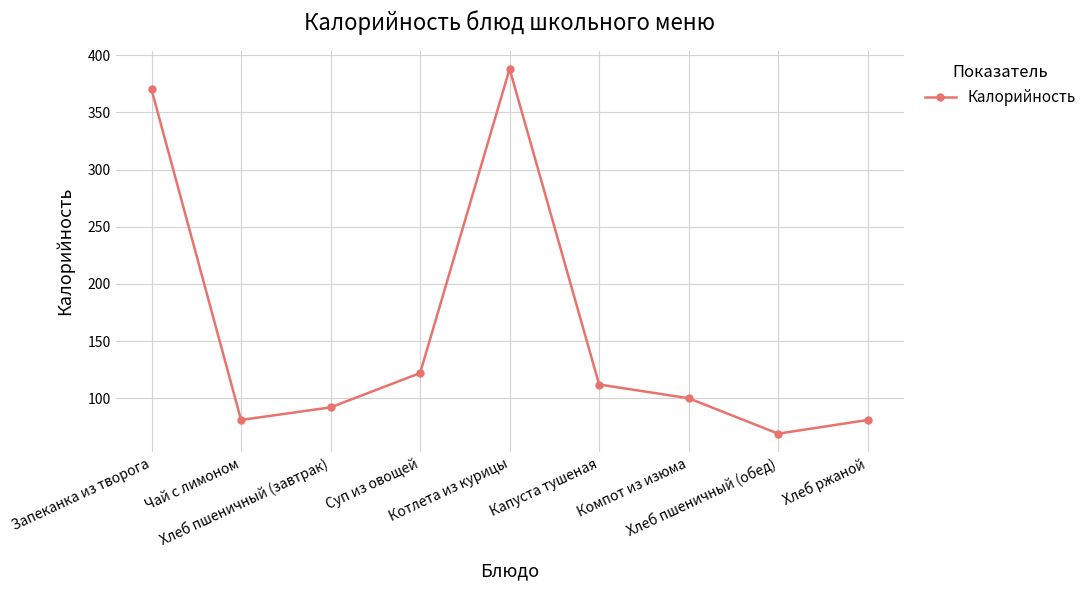

The chart shows a value of 29 at Чай с лимоном. True or false?

False